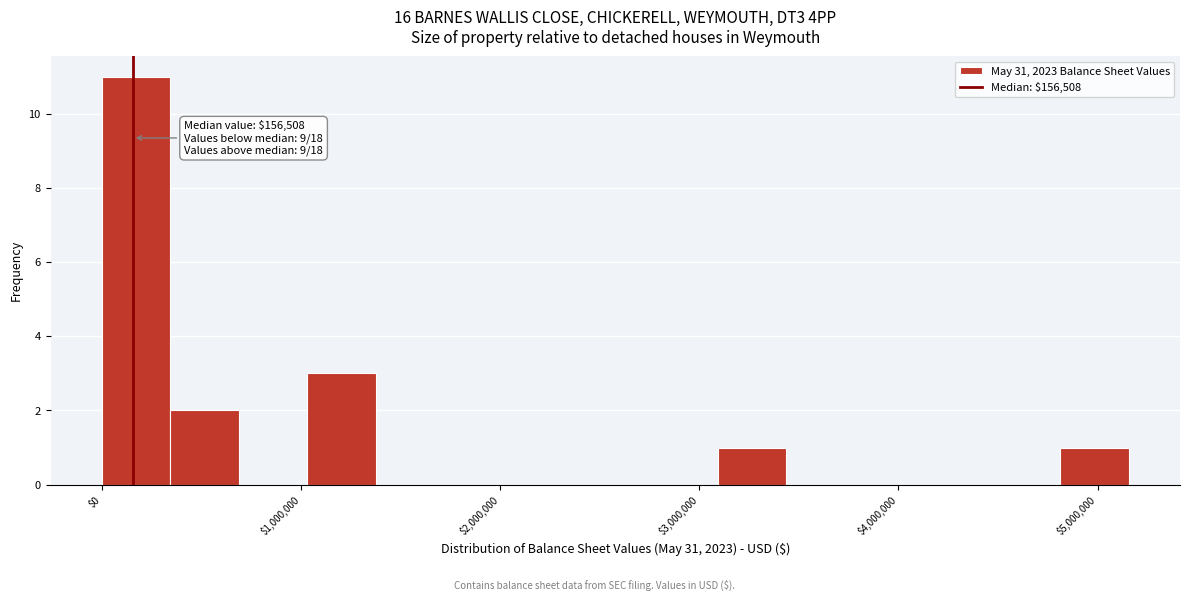

Around what value on the x-axis is the tallest bar? Give the approximate position of its centre, as read against the axis.

200000